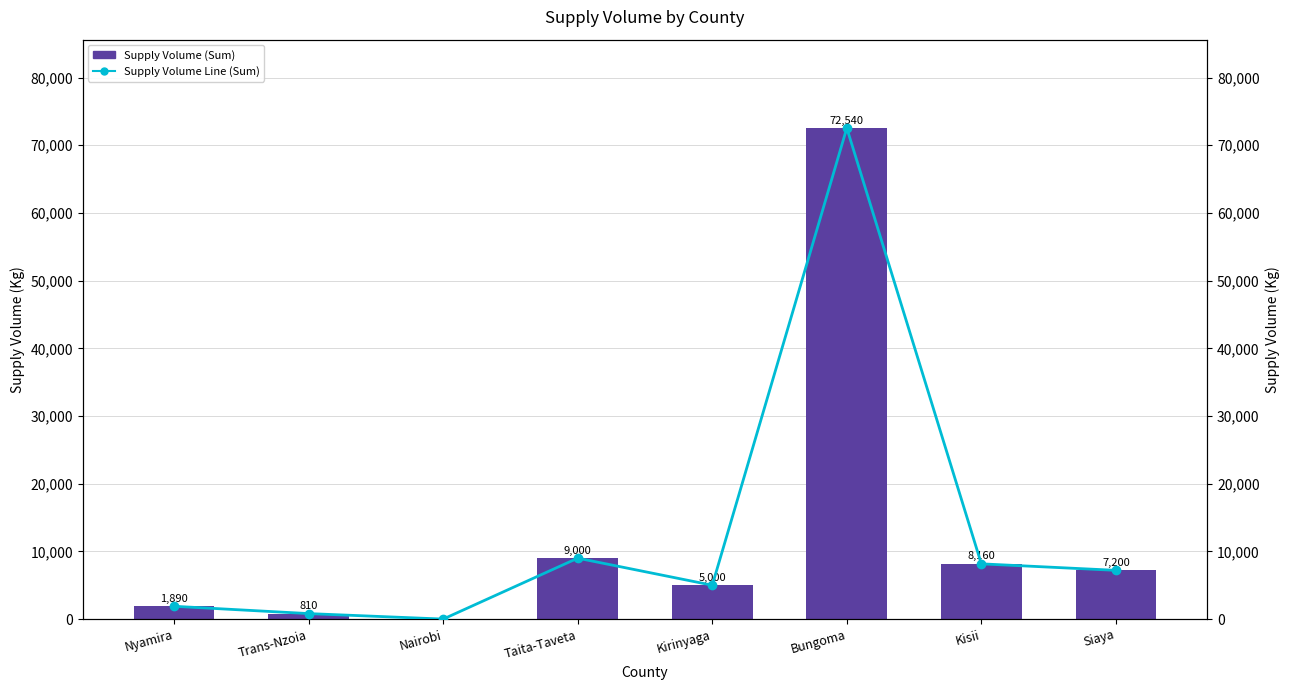

At which label does Supply Volume (Line) reach its peak?

Bungoma